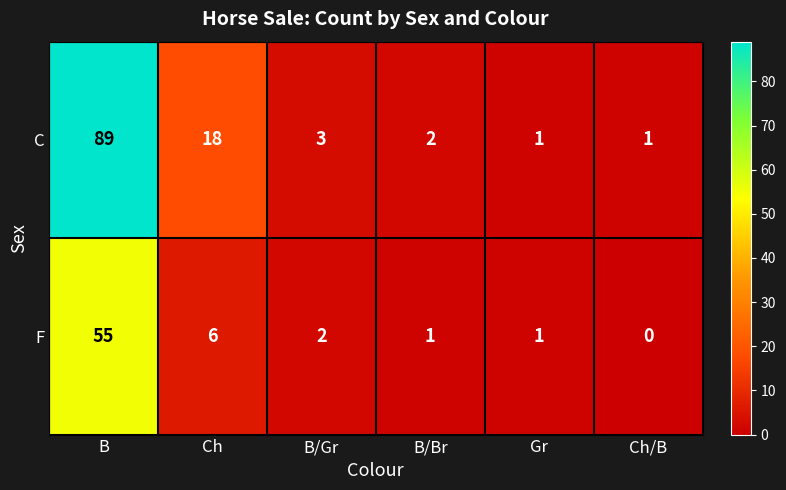

Where is F nearest to the value 27?

Ch